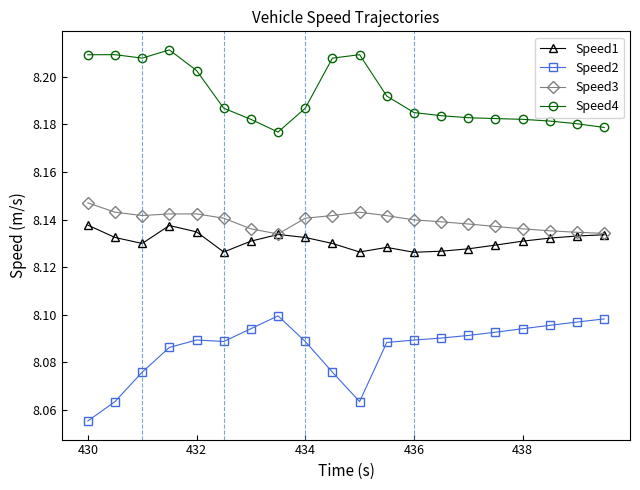

How many lines are shown in the chart?

4